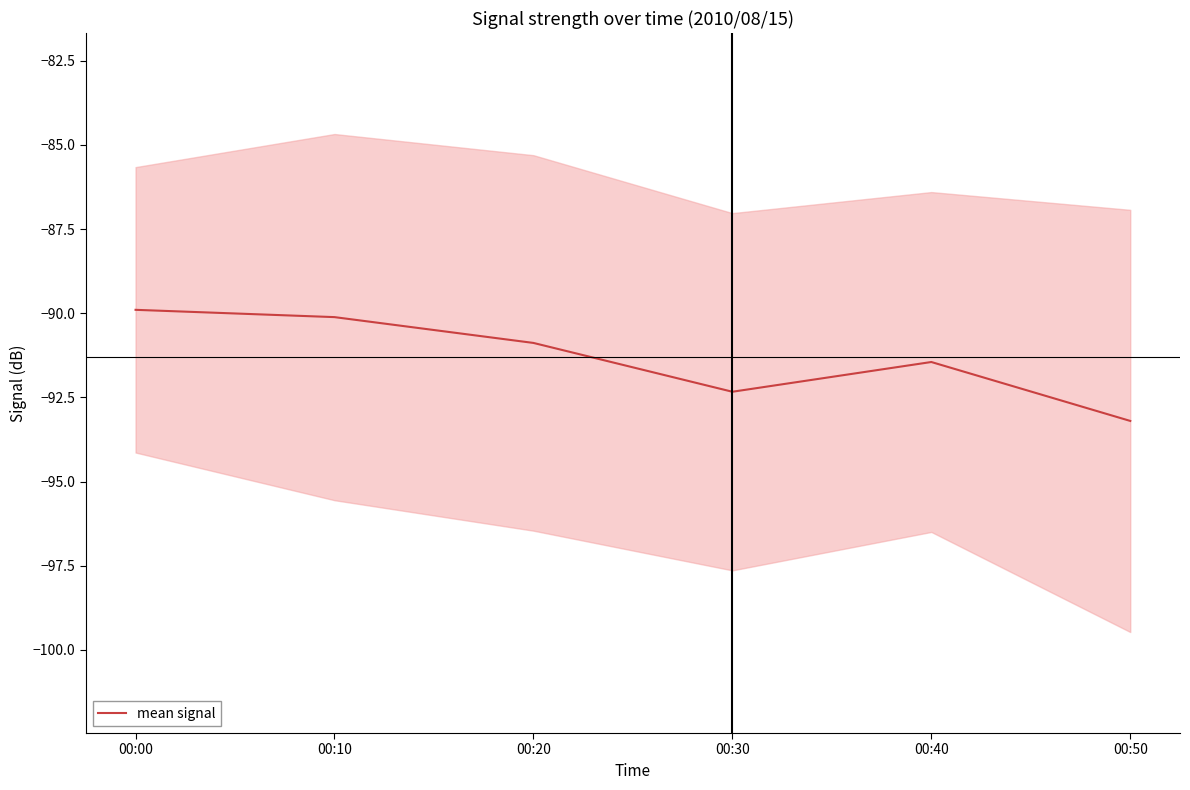

List the labels in order of value, largest first.

00:00, 00:10, 00:20, 00:40, 00:30, 00:50